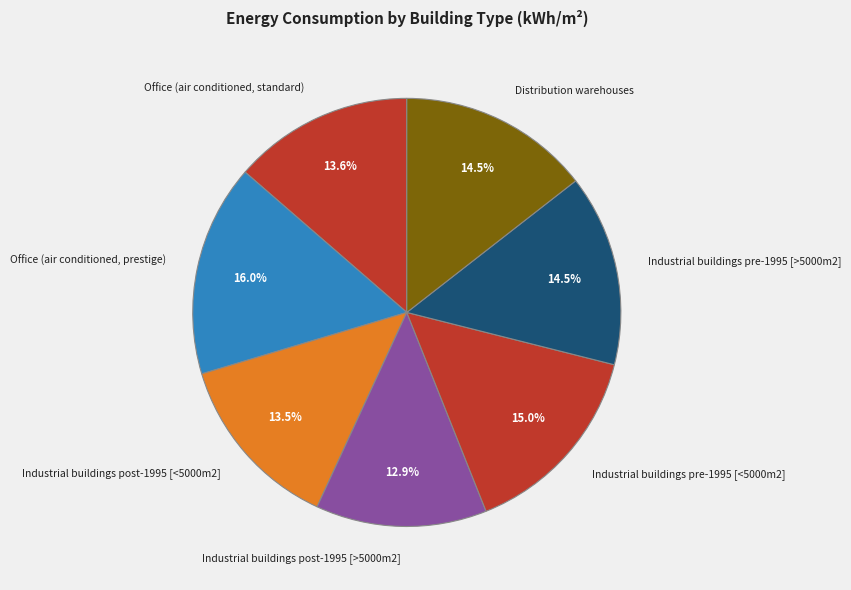

Which slice is the smallest?

Industrial buildings post-1995 [>5000m2]